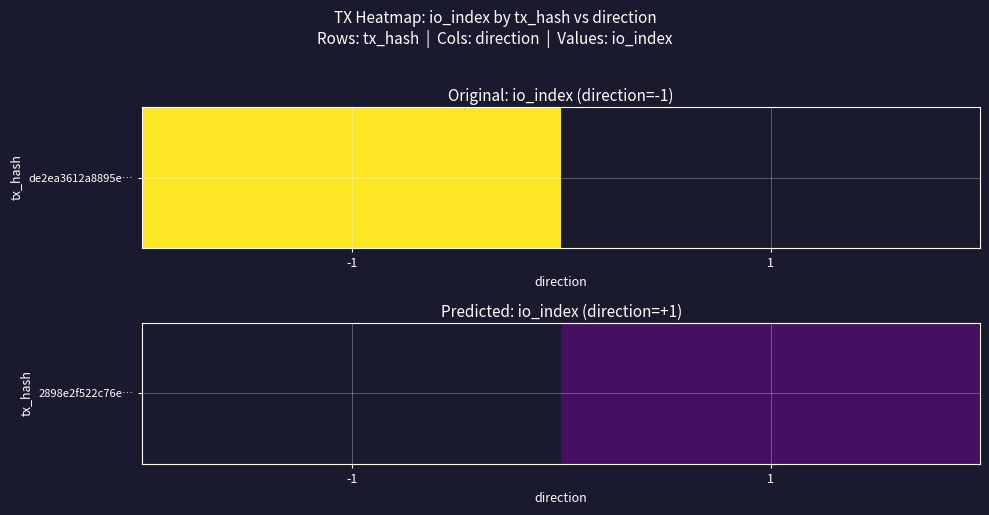

What is the smallest value displayed?

16.0